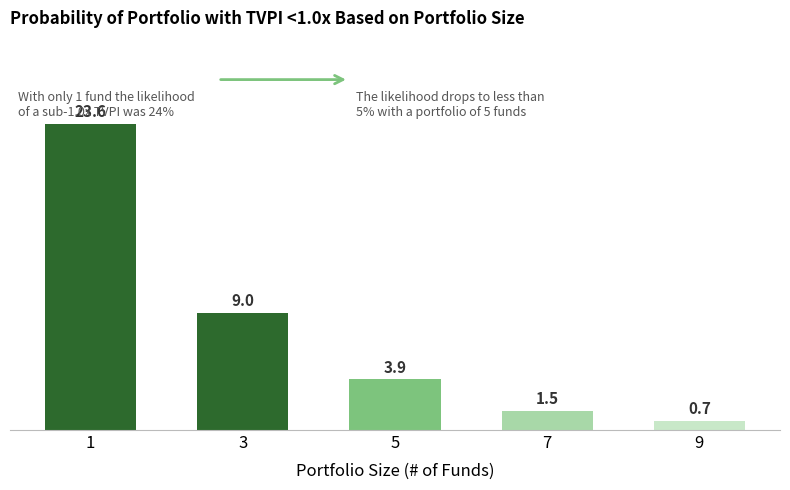

Reading left to right, list all the values displayed in this chart.

1=23.6	3=9.0	5=3.9	7=1.5	9=0.7